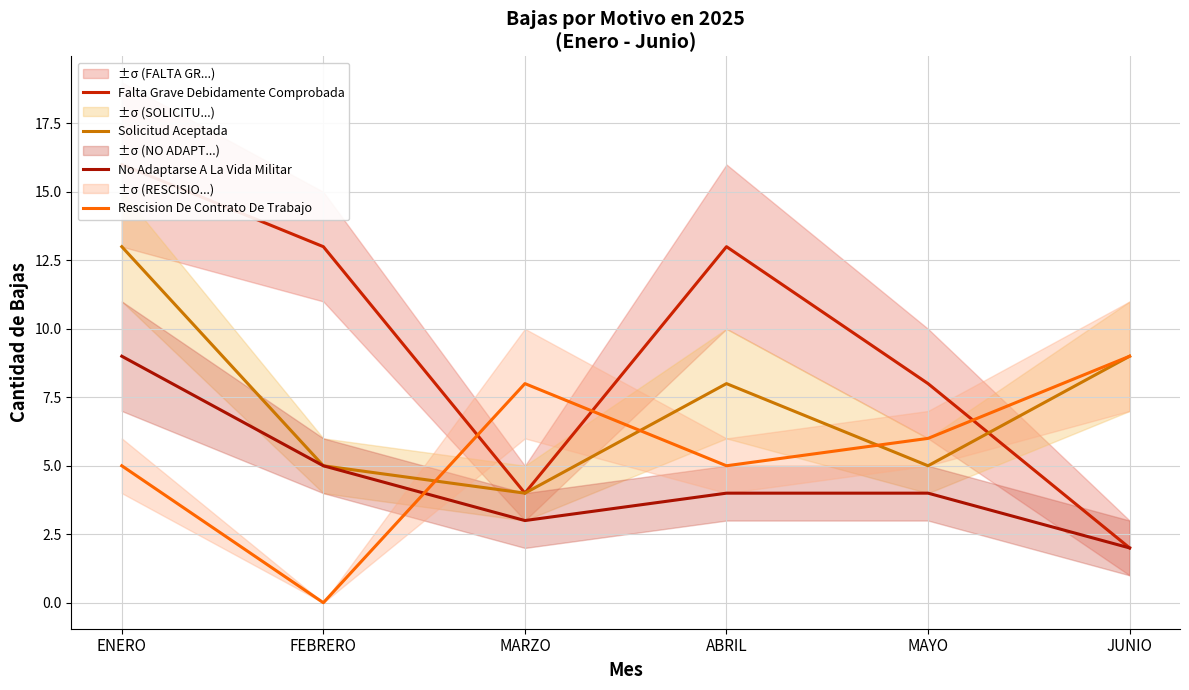

Does the chart display data point markers on the line(s)?

No